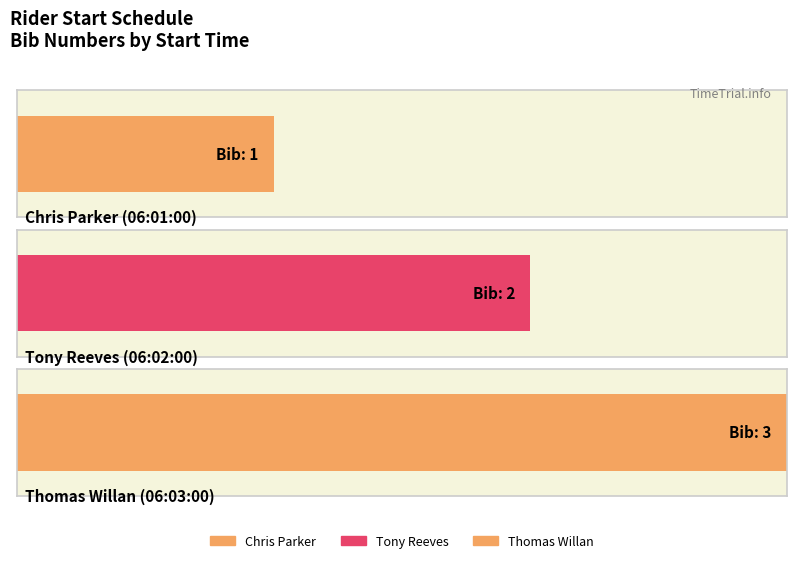

What is the label of the 3rd bar from the left?

06:03:00